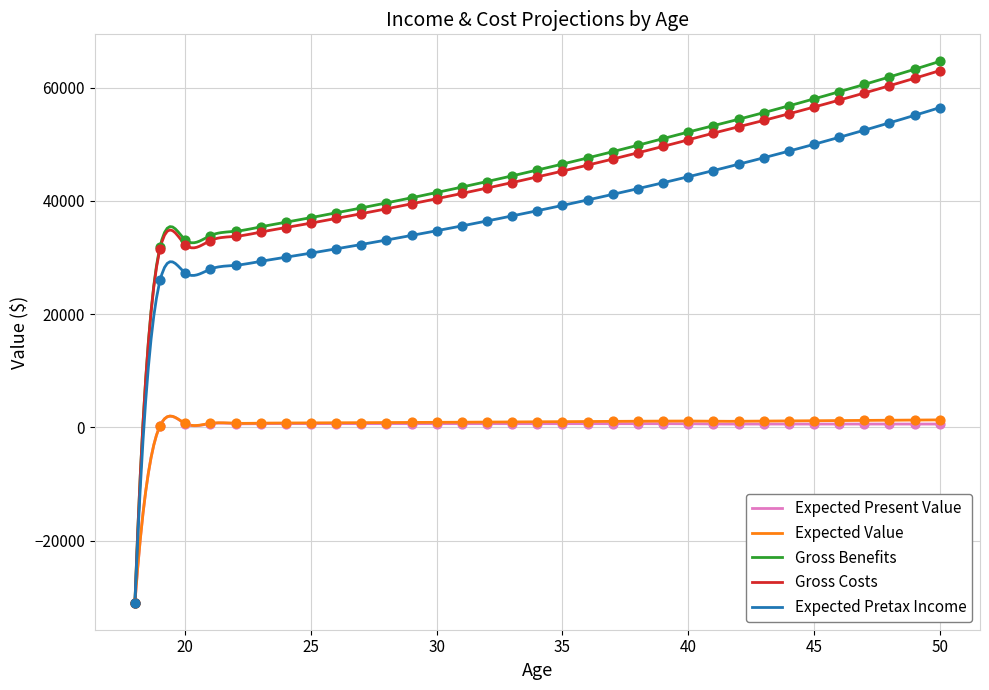

What is the total value across all series at 19?

90040.6